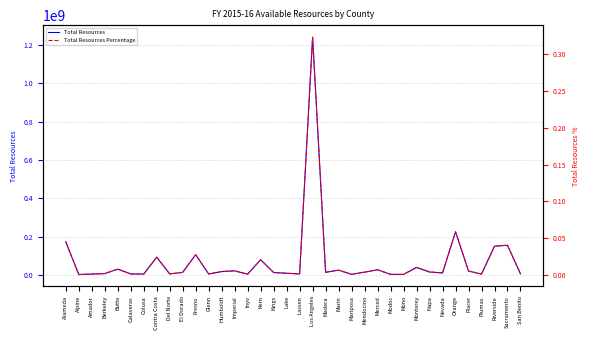

At which category does Total Resources reach its first local valley?

Alpine